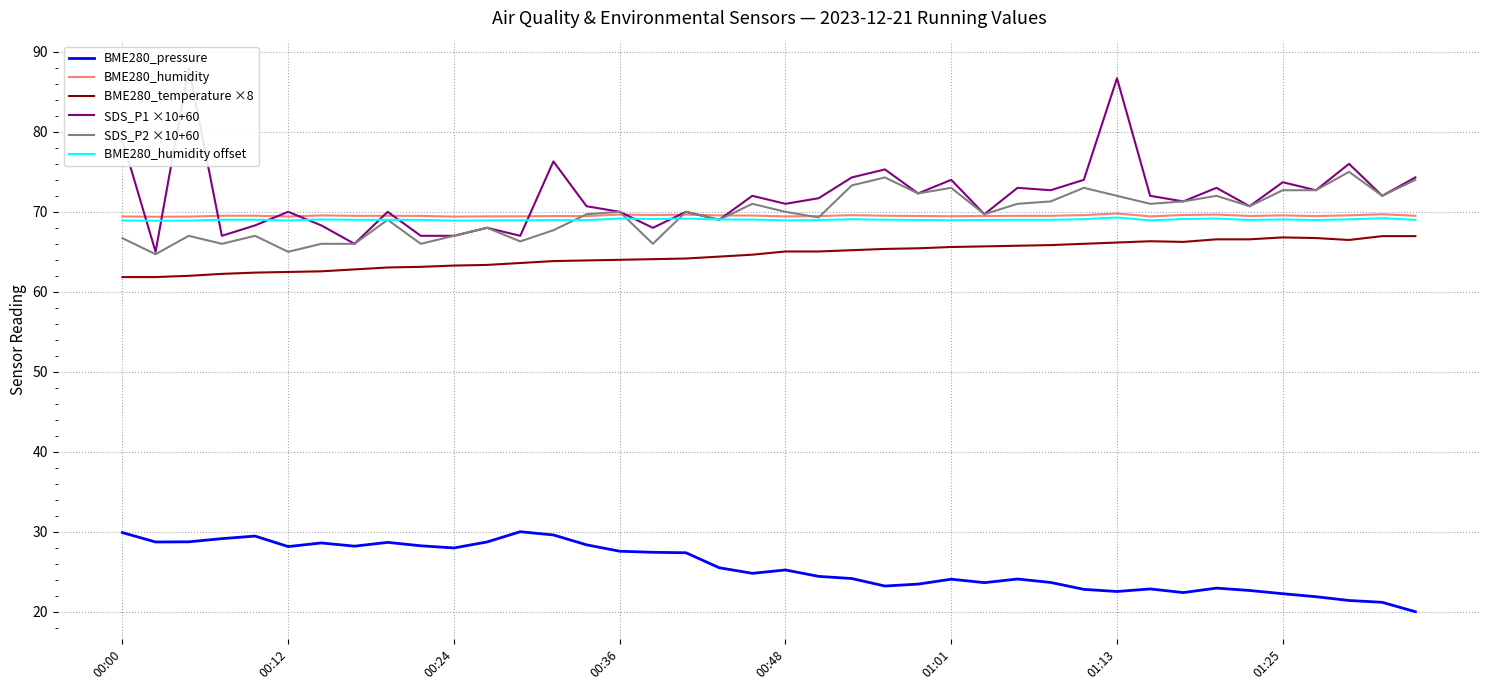

What is the minimum value for BME280_humidity offset?

68.9